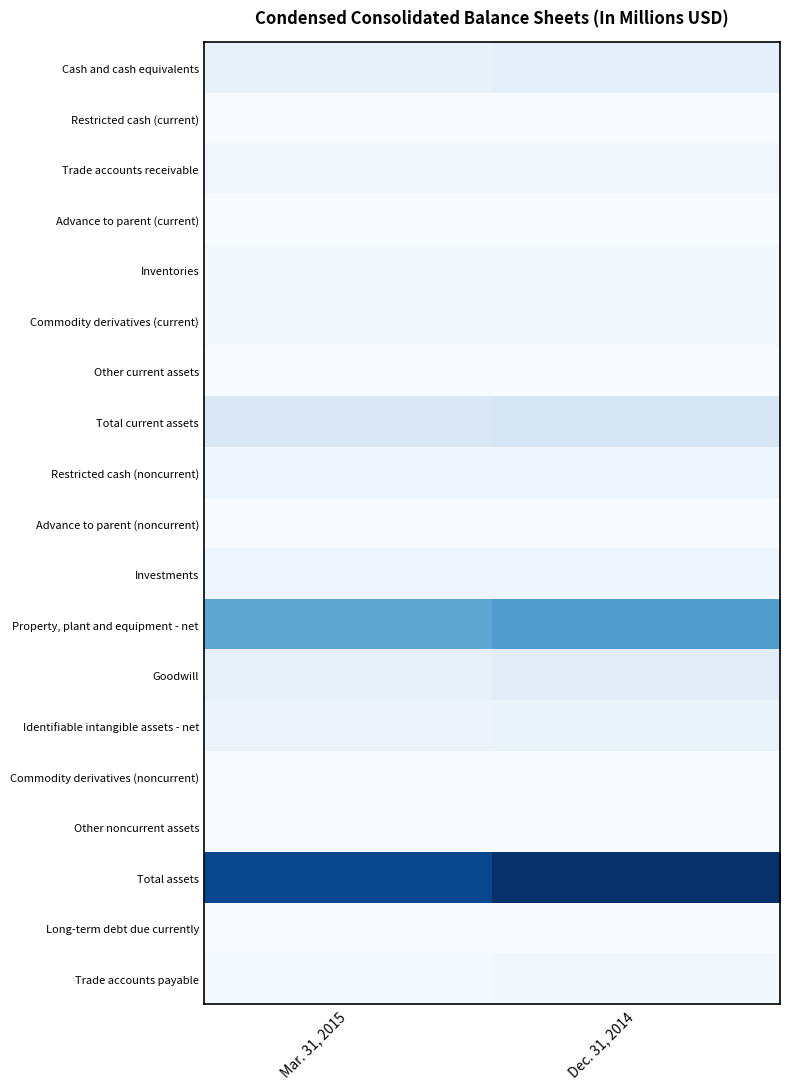

Which series has the largest total across all categories?

Total assets